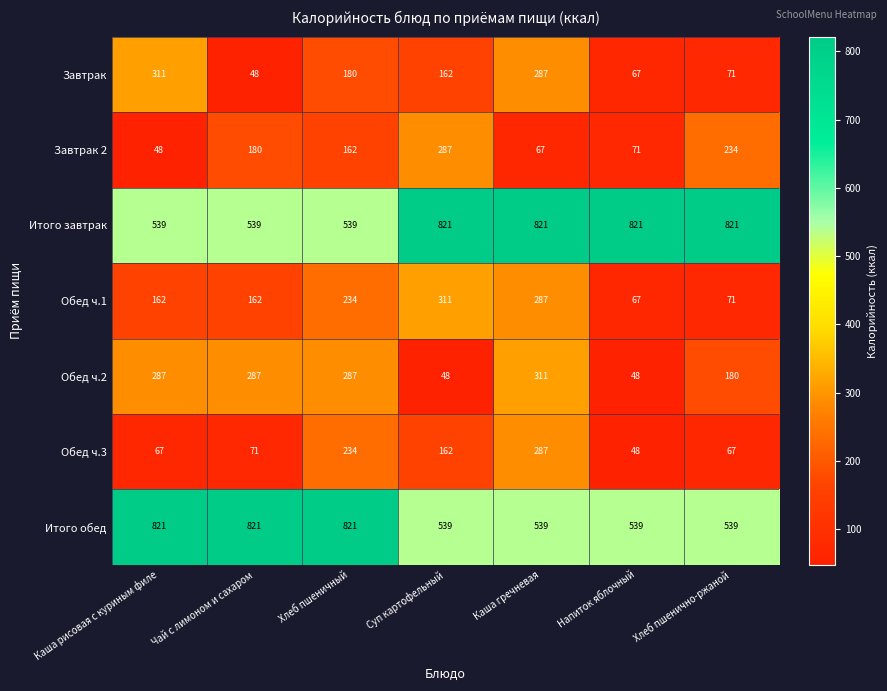

Read the Завтрак 2 value at Хлеб пшенично-ржаной.

234